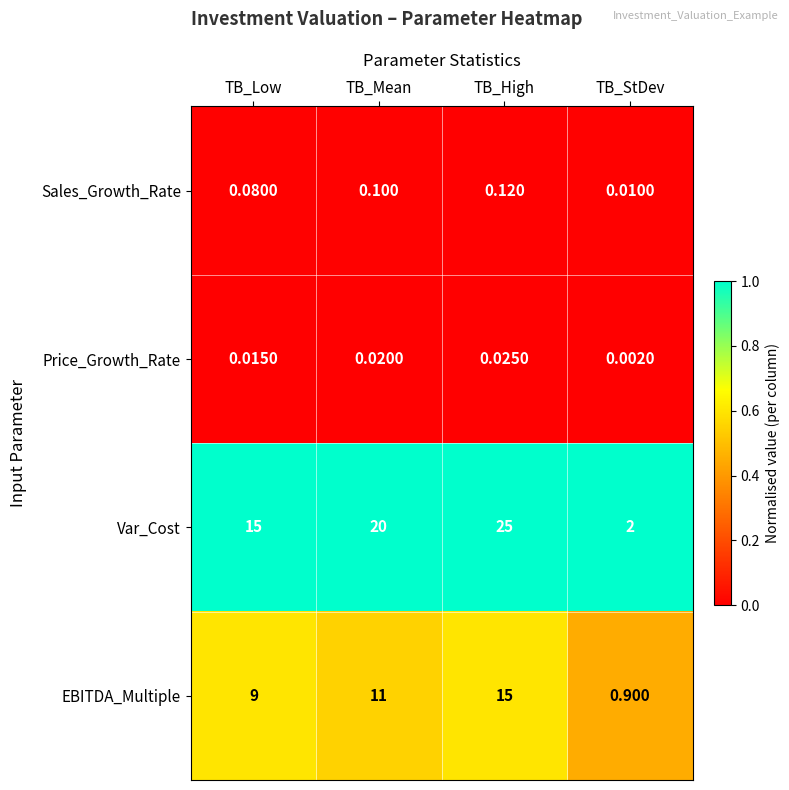

Which series has the largest range (max minus min)?

Var_Cost